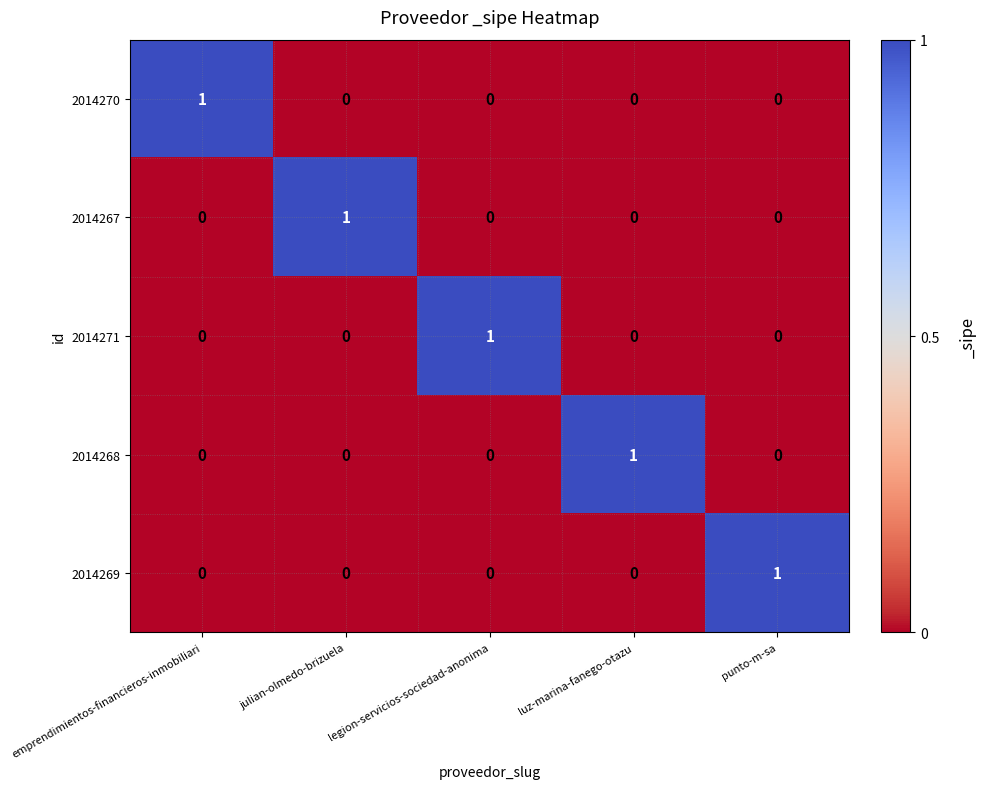

The 2014267 series shows 0 at punto-m-sa. True or false?

True